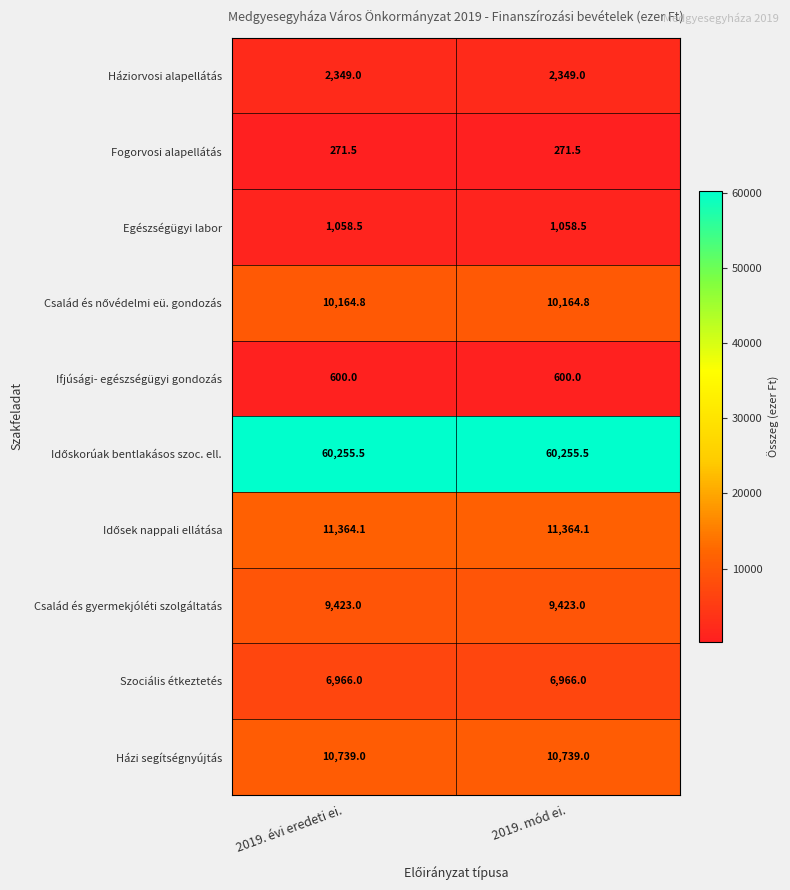

What is the minimum value for Fogorvosi alapellátás?

271.5